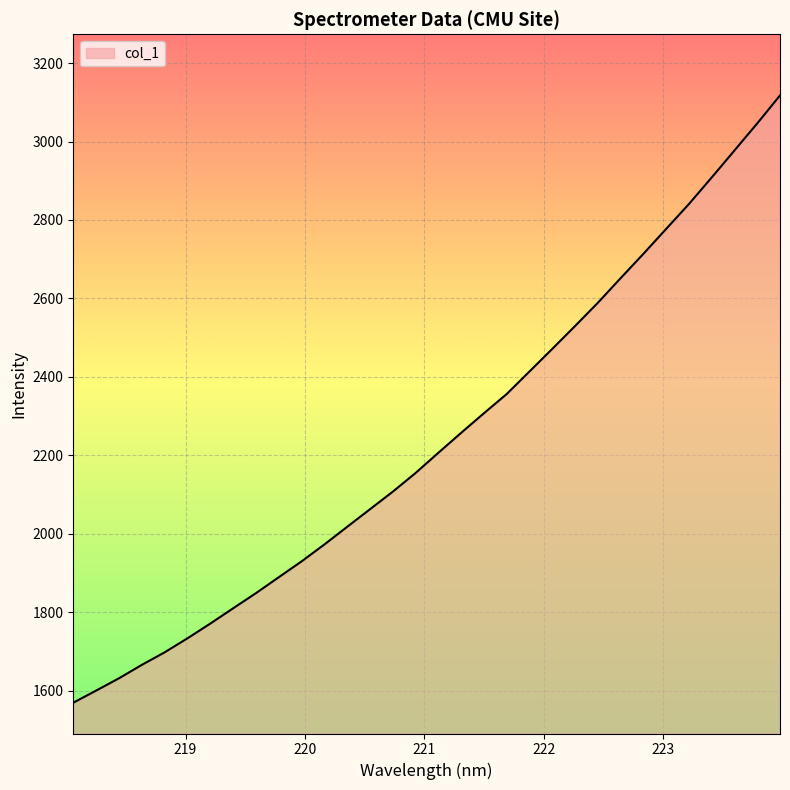

What is the average value?

2238.5